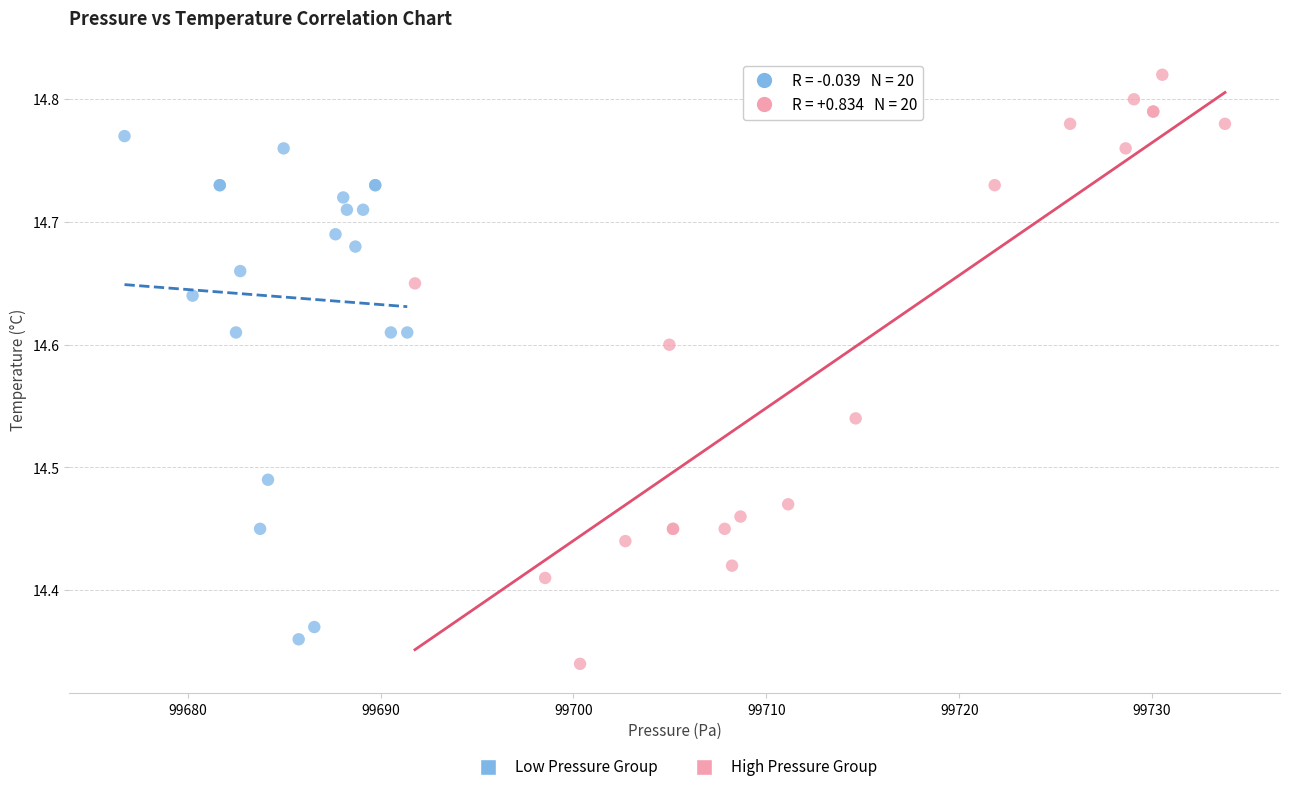

Which series has the widest spread of Y values?

High Pressure Group